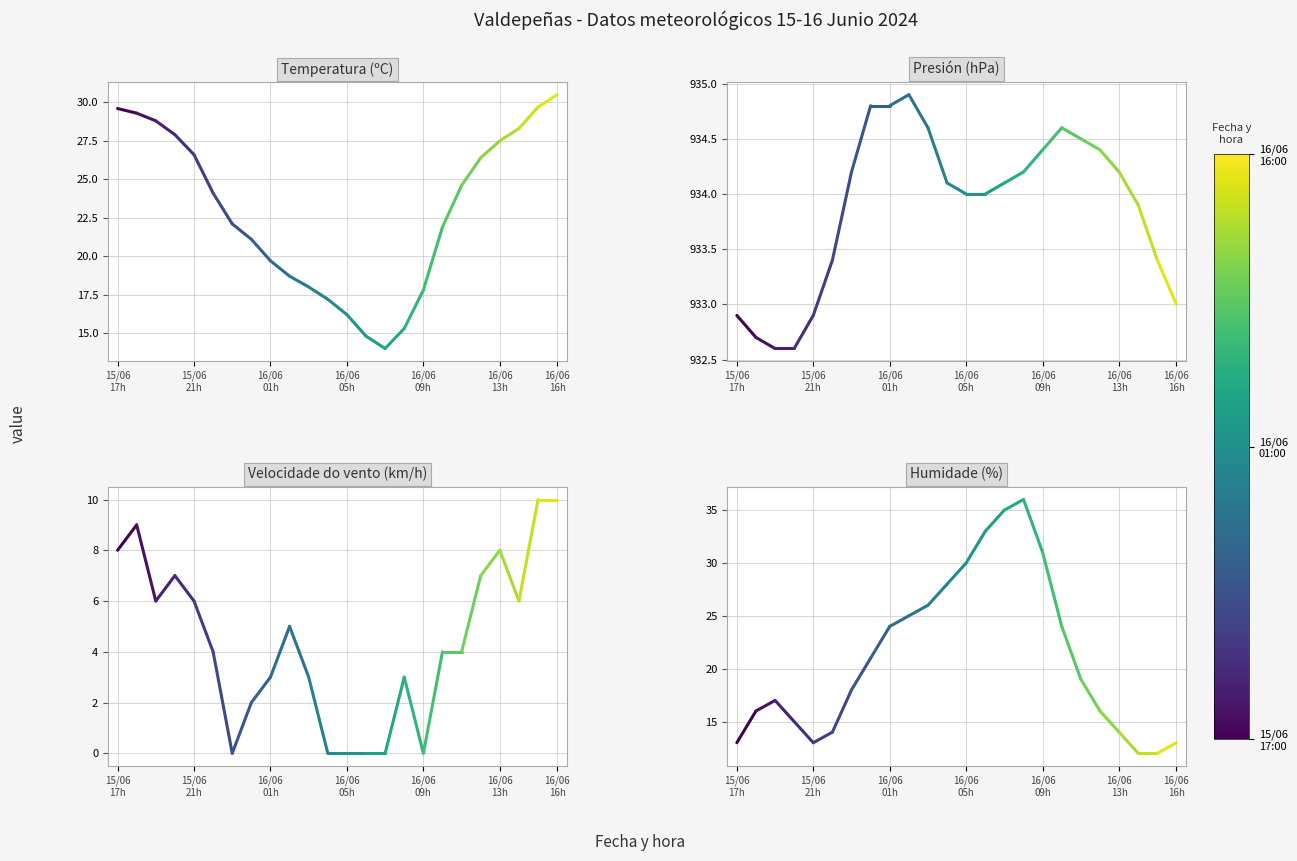

What is the value of the Temperatura (ºC) point at the 1st from the left?

29.6